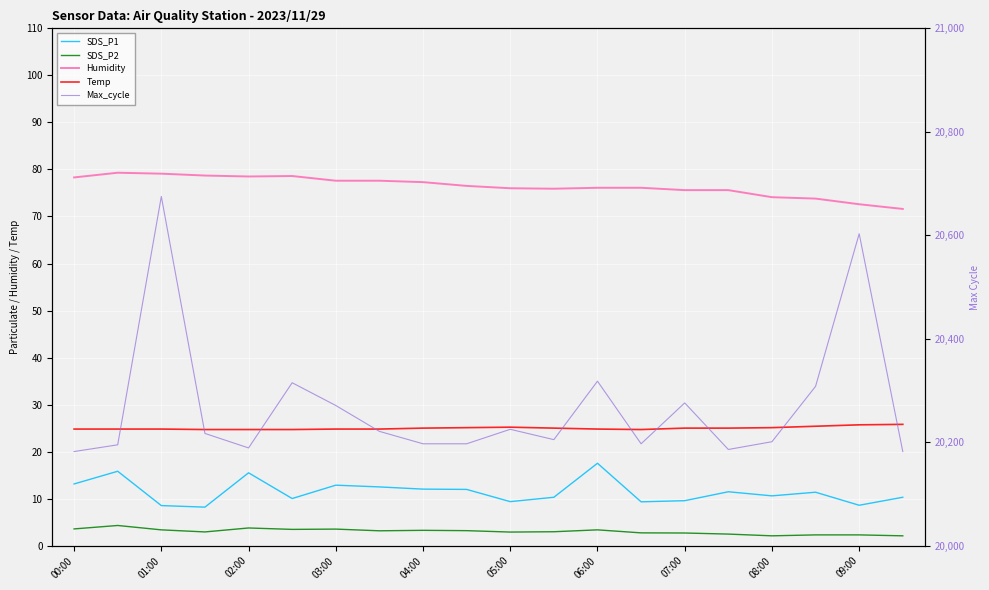

True or false: SDS_P2 has a value of 4.3 at 03:00.

False